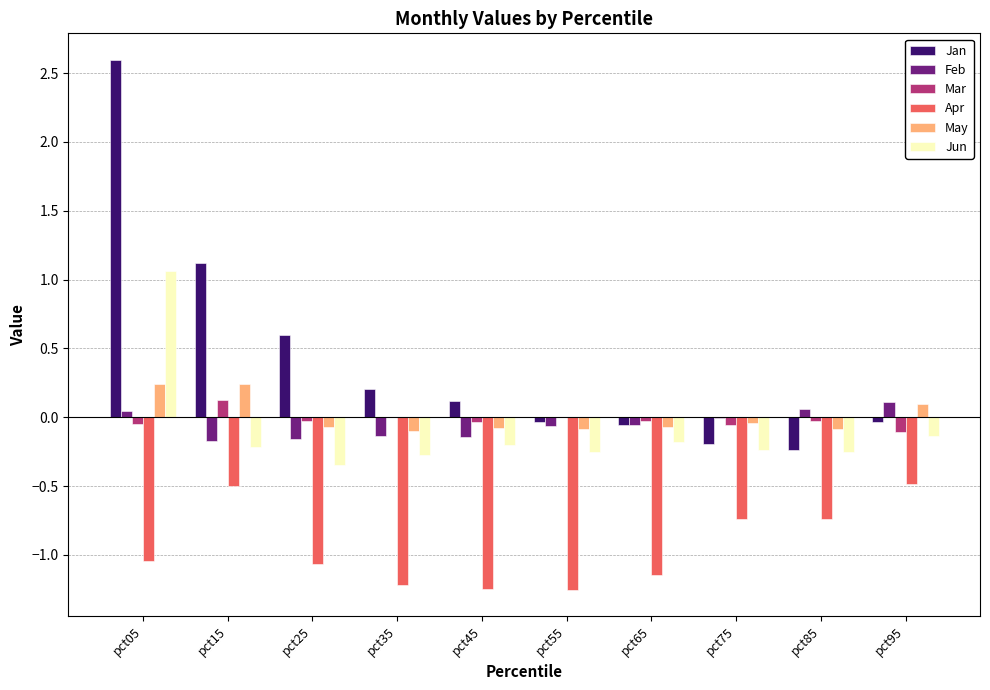

What is the difference between the May values at pct75 and pct35?

0.1